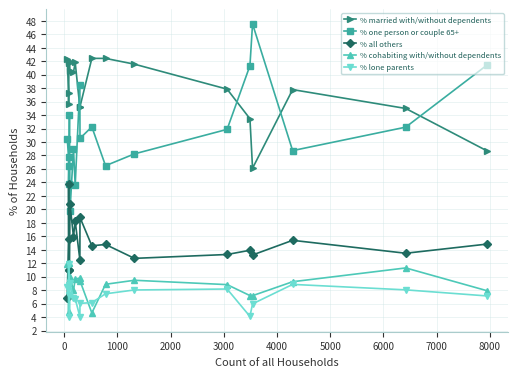

True or false: % one person or couple 65+ and % cohabiting with/without dependents intersect in this chart.

False